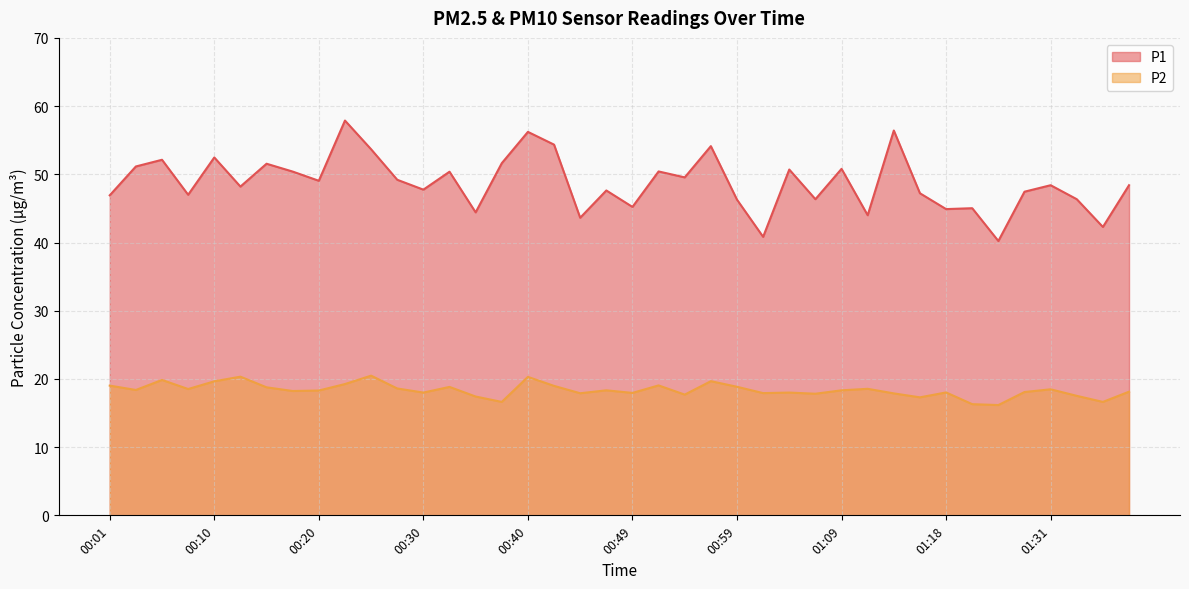

Does the chart have visible grid lines?

Yes